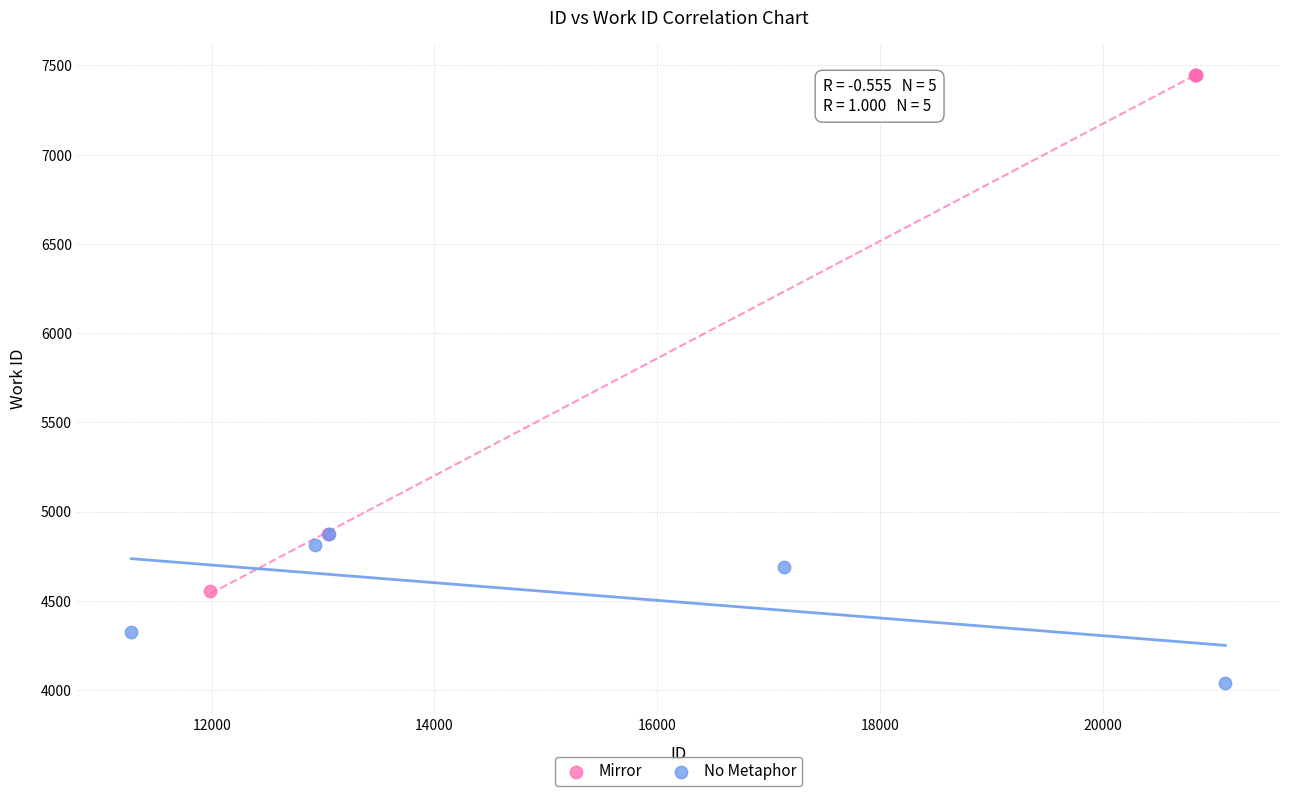

What are all the series names shown in the legend?

Mirror, No Metaphor